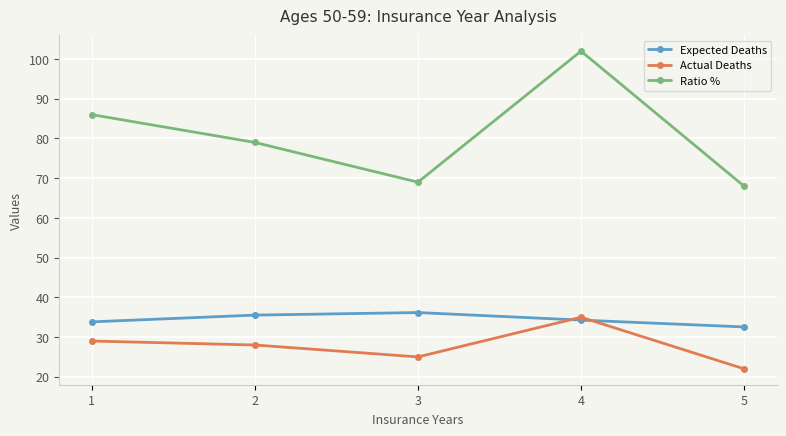

Count the number of categories in the chart.

5